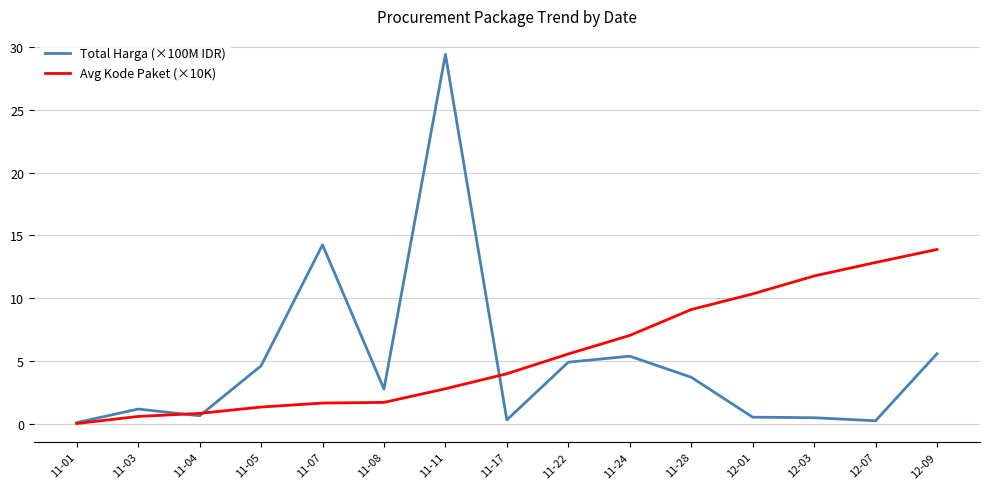

What is the average value of the Avg Kode Paket (×10K) series?

5.6